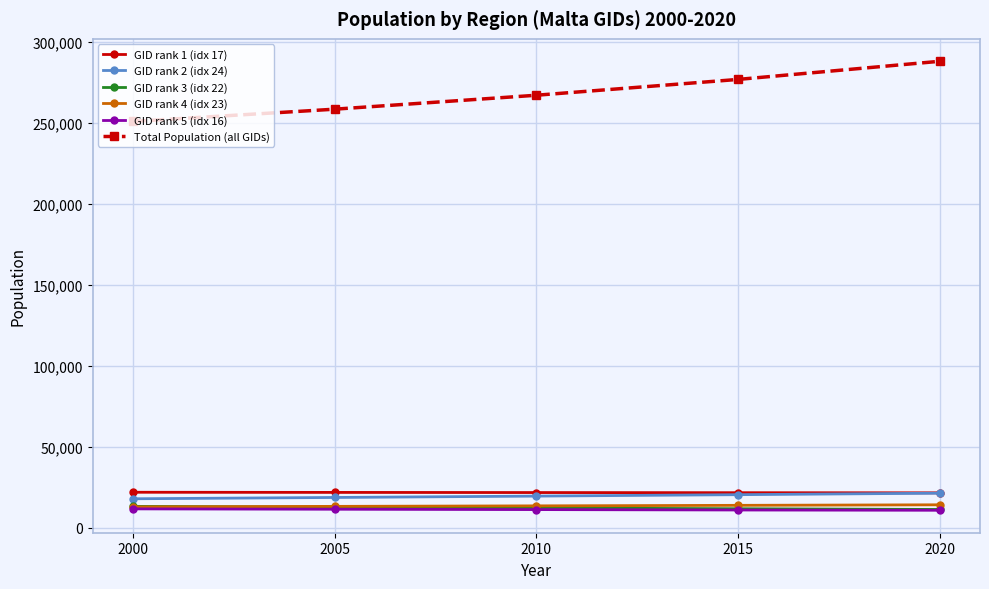

At which label does Total Population (all GIDs) reach its peak?

2020